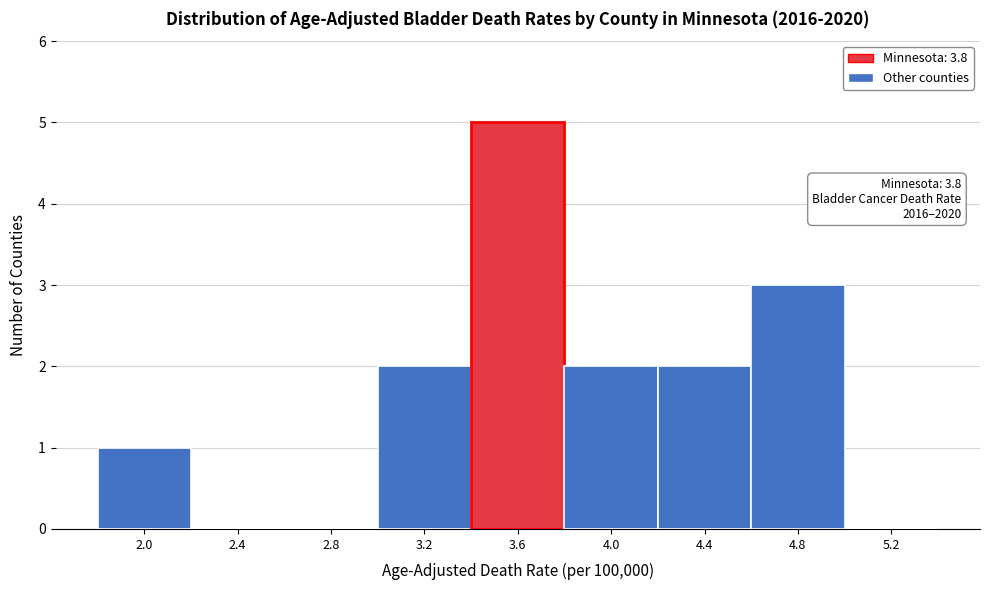

Reading left to right, what are all the values shown in this chart?

2.0=1	2.4=0	2.8=0	3.2=2	3.6=5	4.0=2	4.4=2	4.8=3	5.2=0